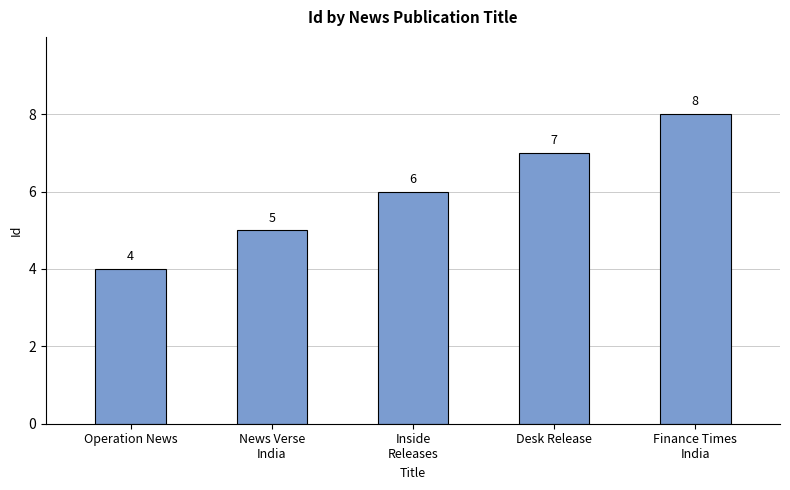

Rank the categories by value from highest to lowest.

Finance Times
India, Desk Release, Inside
Releases, News Verse
India, Operation News